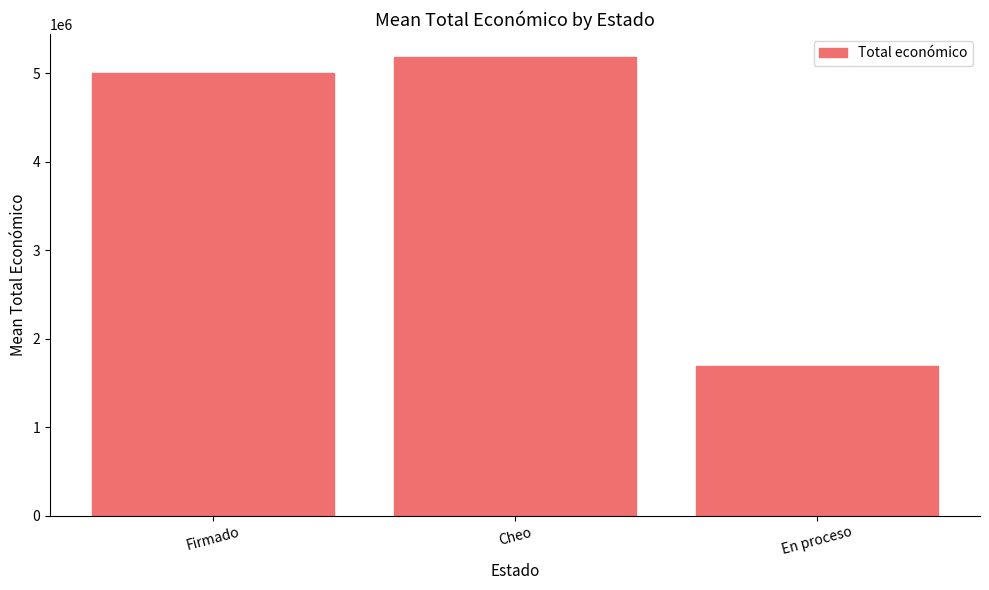

Are the bars grouped side by side (vs. stacked)?

No